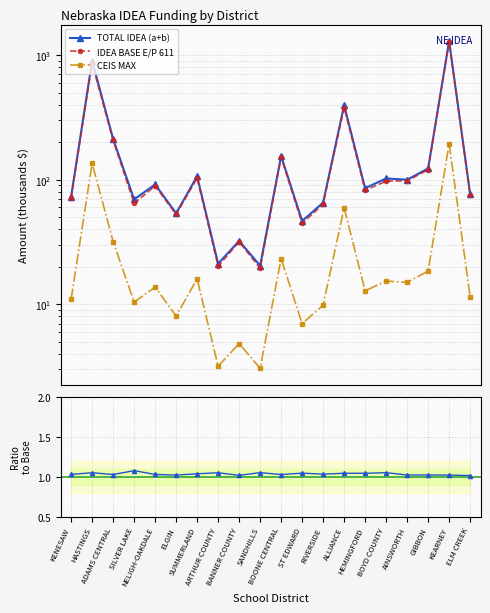

Rank the series at ELM CREEK from highest to lowest value.

TOTAL IDEA (a+b), IDEA BASE E/P 611, CEIS MAX, Total/Base ratio